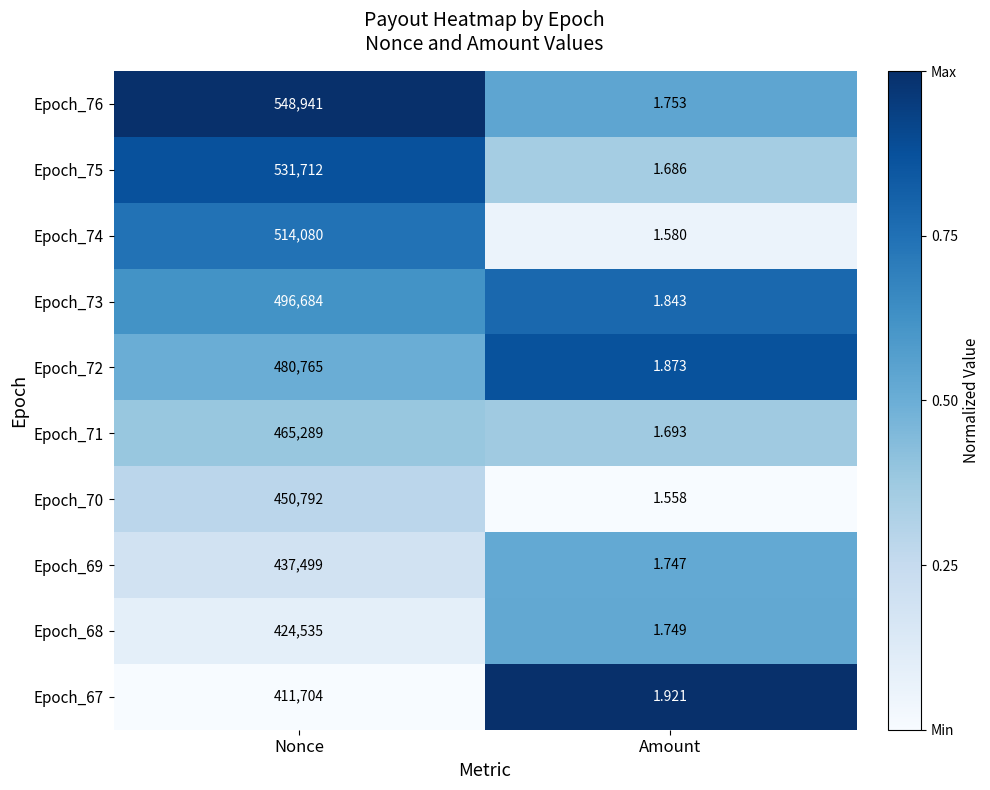

Count the number of categories in the chart.

2